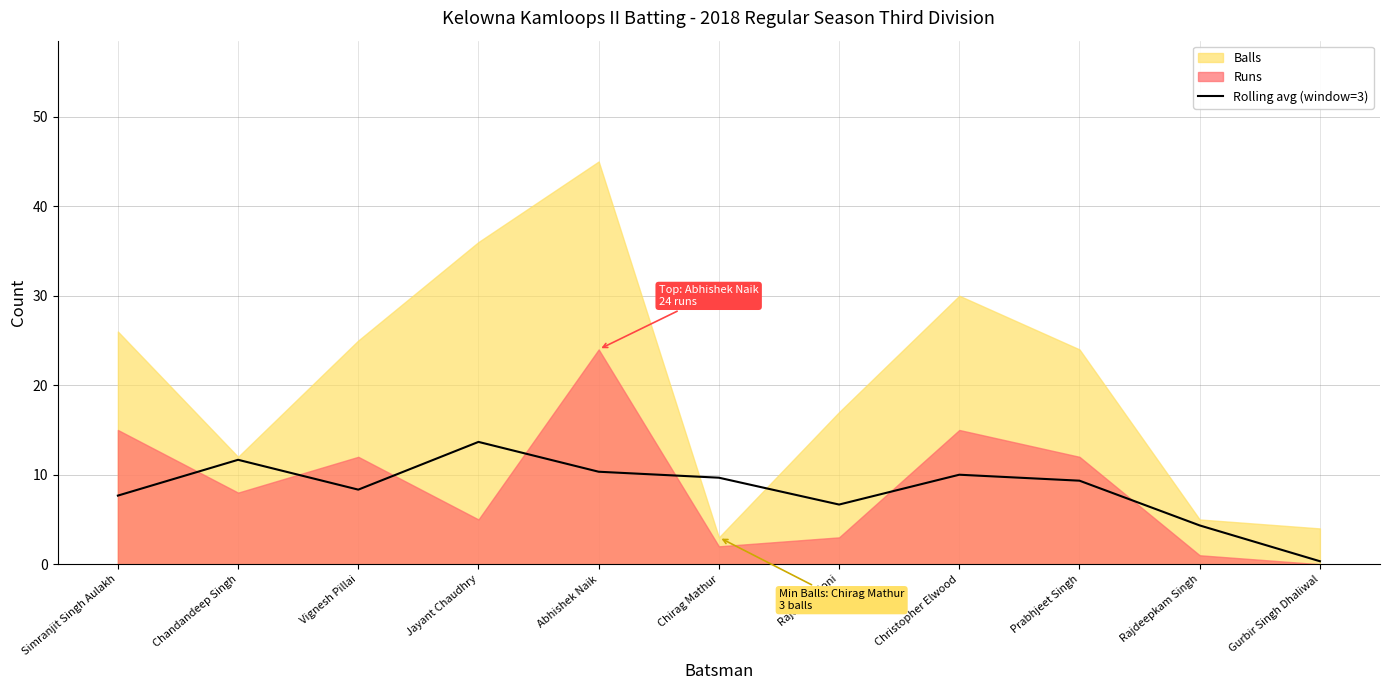

Which category has the lowest value in the Rolling avg (window=3) series?

Gurbir Singh Dhaliwal